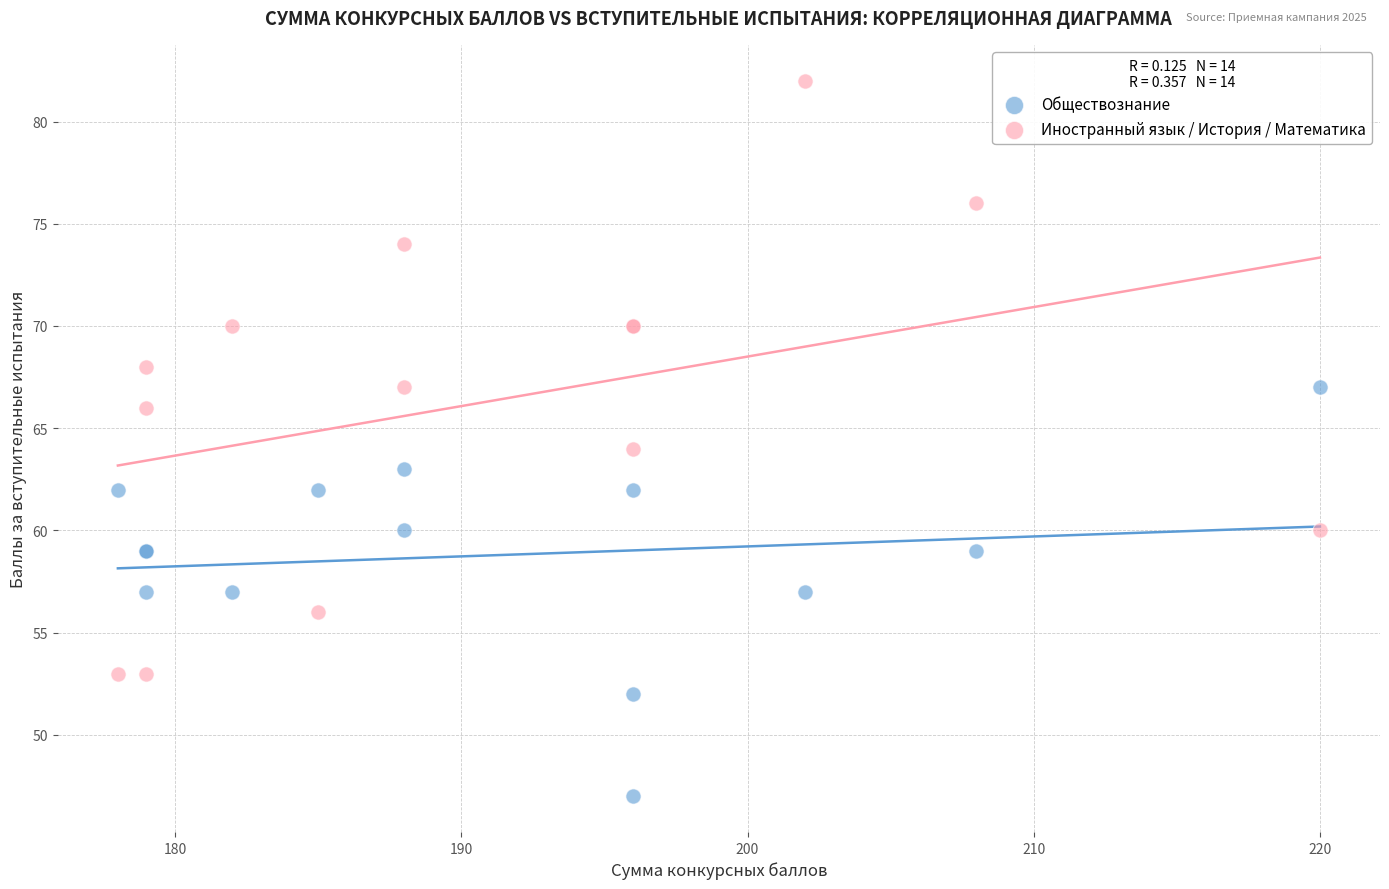

Which series contains the lowest Y value?

Обществознание